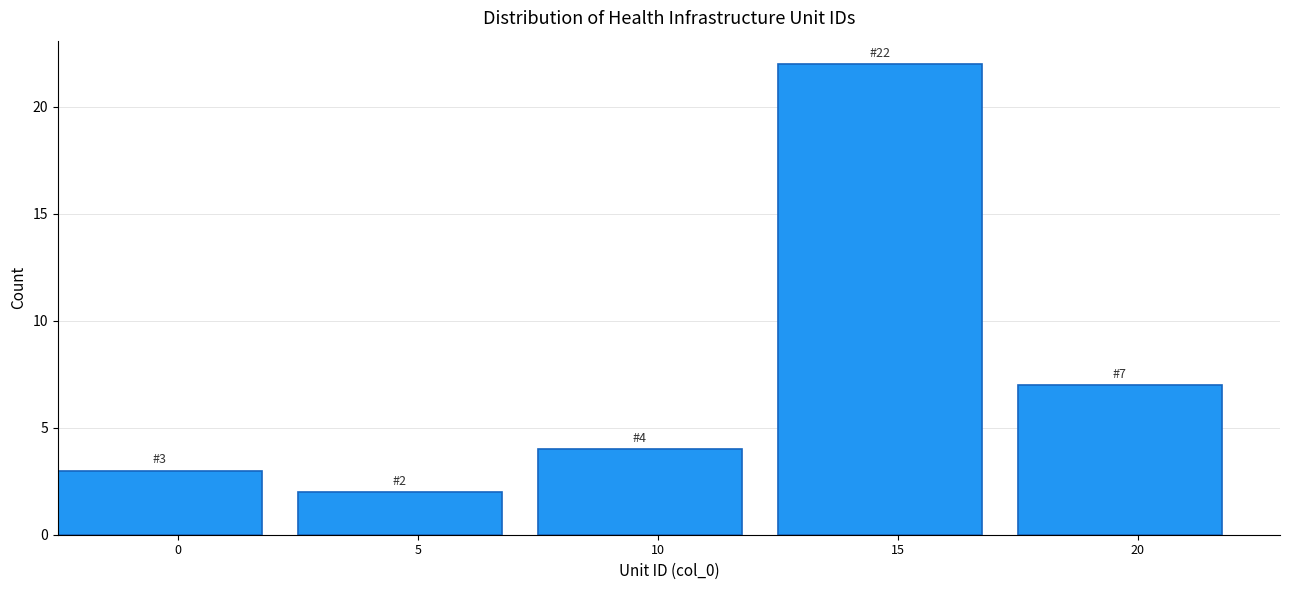

Reading left to right, what are all the values shown in this chart?

0=3	5=2	10=4	15=22	20=7